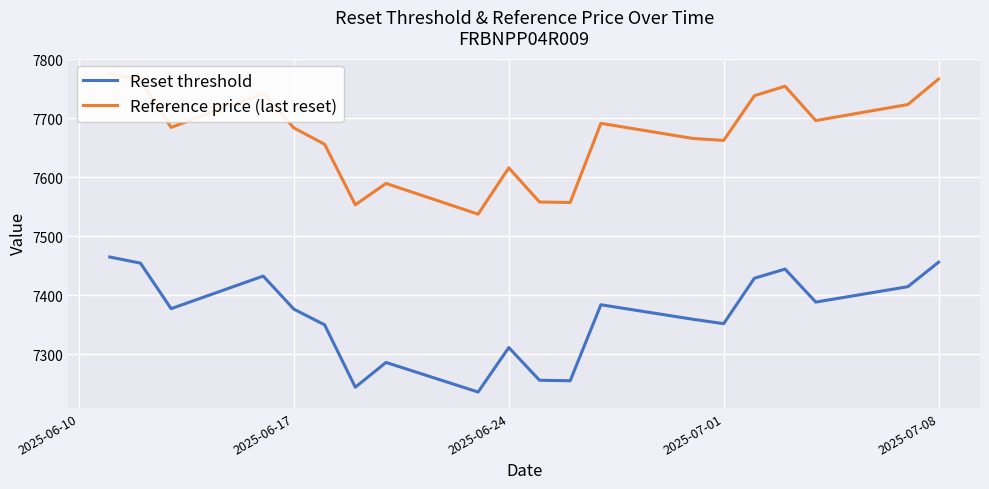

Rank the series by their maximum value, from lowest to highest.

Reset threshold, Reference price (last reset)